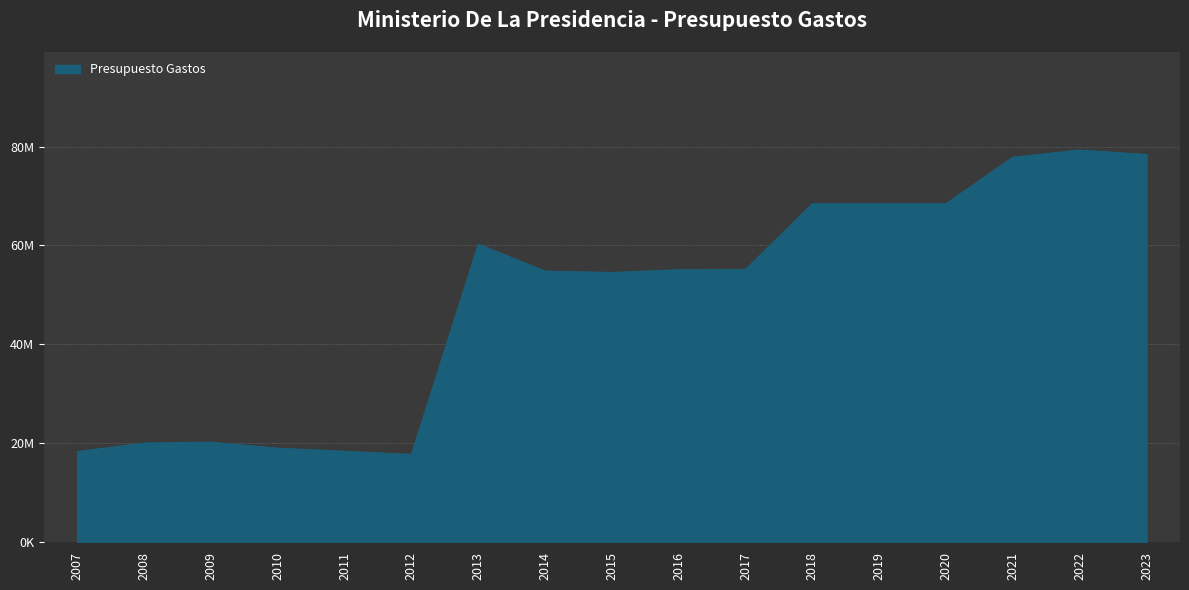

Does the chart display data point markers on the line(s)?

No